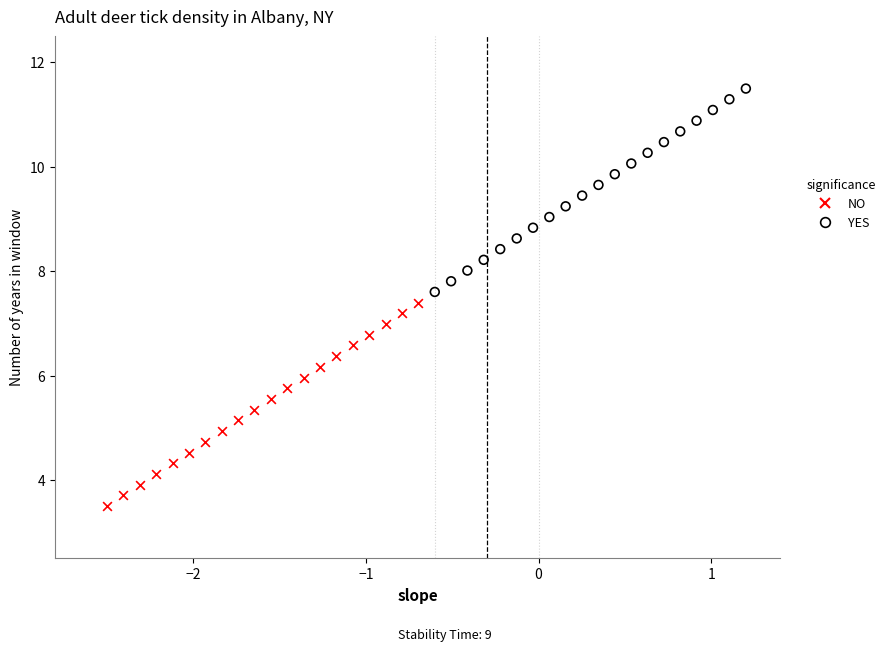

Which series reaches the maximum Y coordinate?

YES